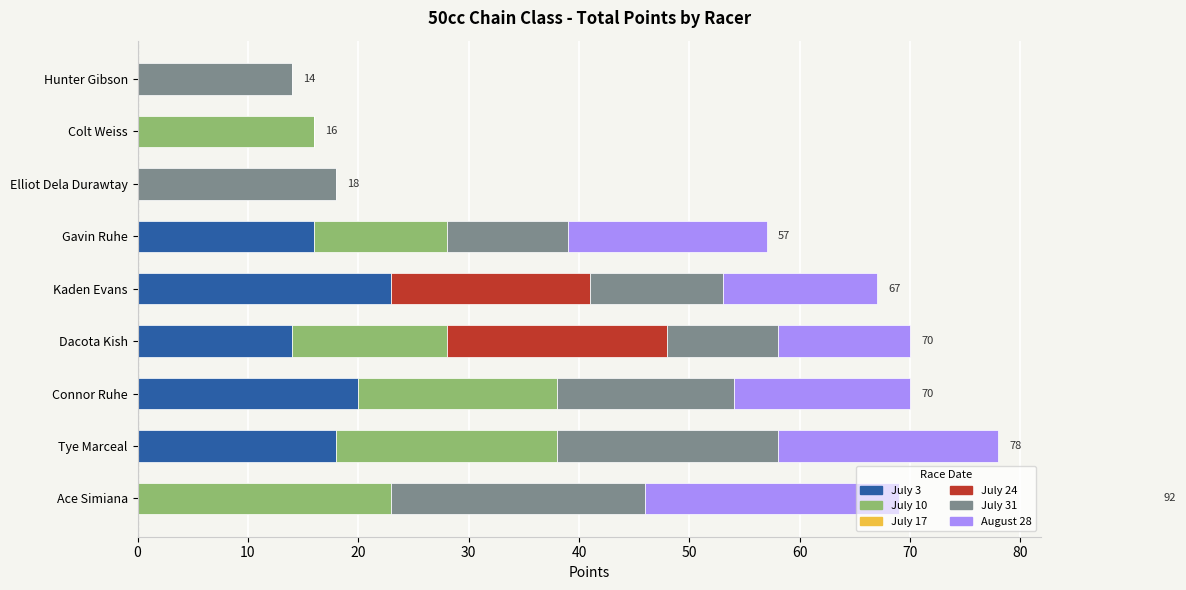

At which label does July 3 reach its peak?

Kaden Evans